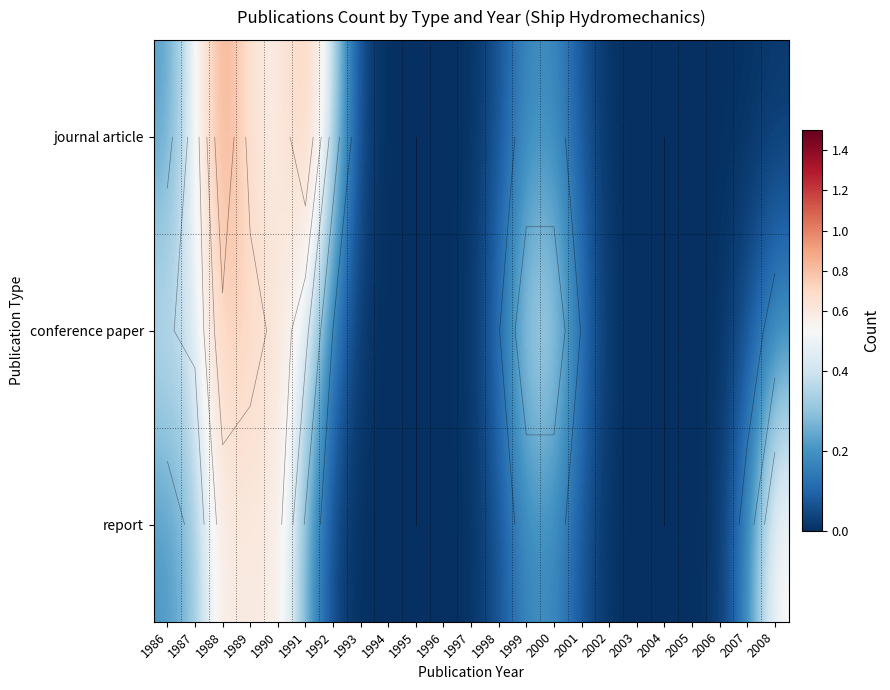

Rank the series by their average value, from lowest to highest.

report, journal article, conference paper